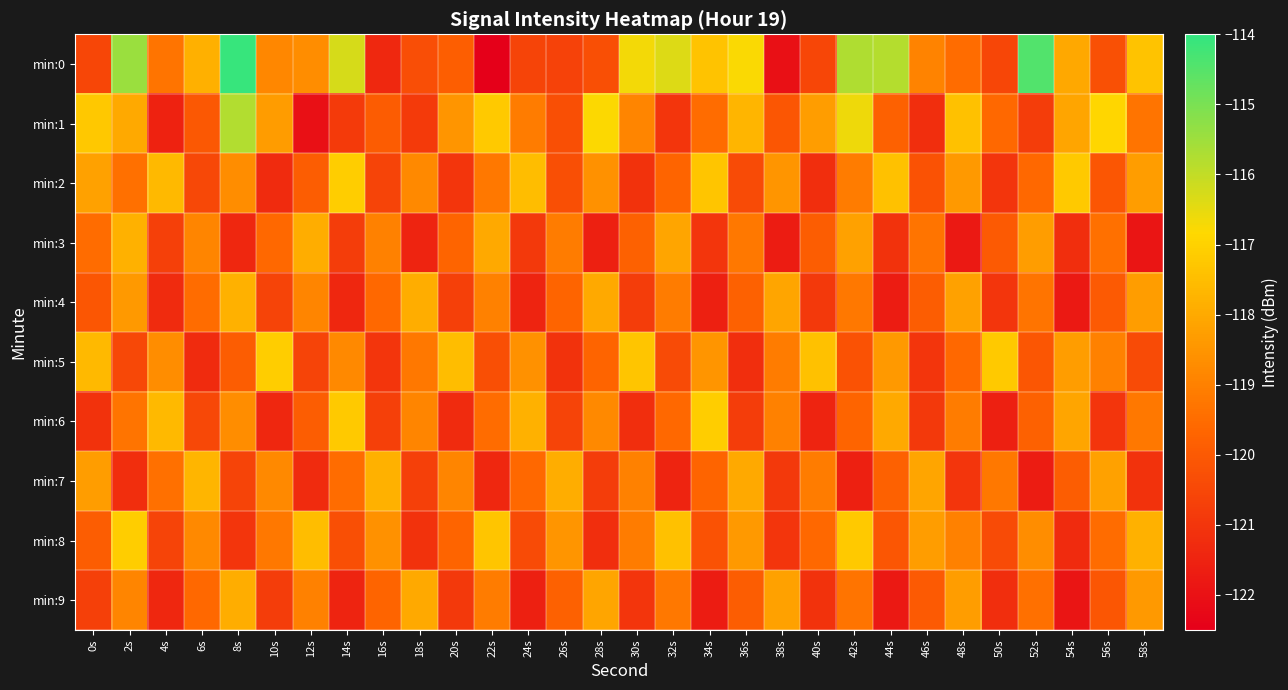

Which has a higher value, 12s or 8s?

8s